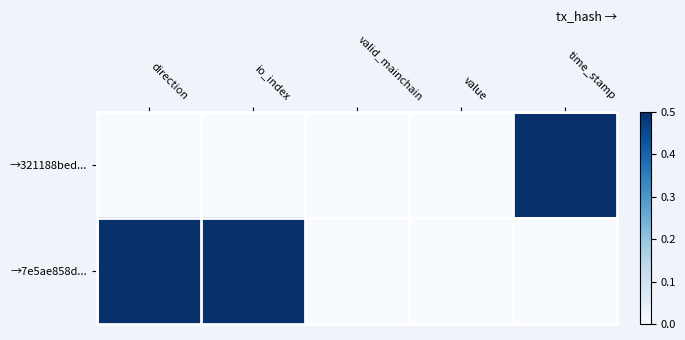

List the series in order of their peak value, highest first.

→321188bed..., →7e5ae858d...